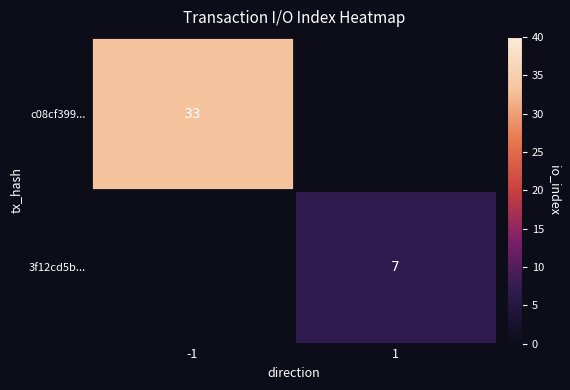

At which category does the chart reach its peak across all series?

-1